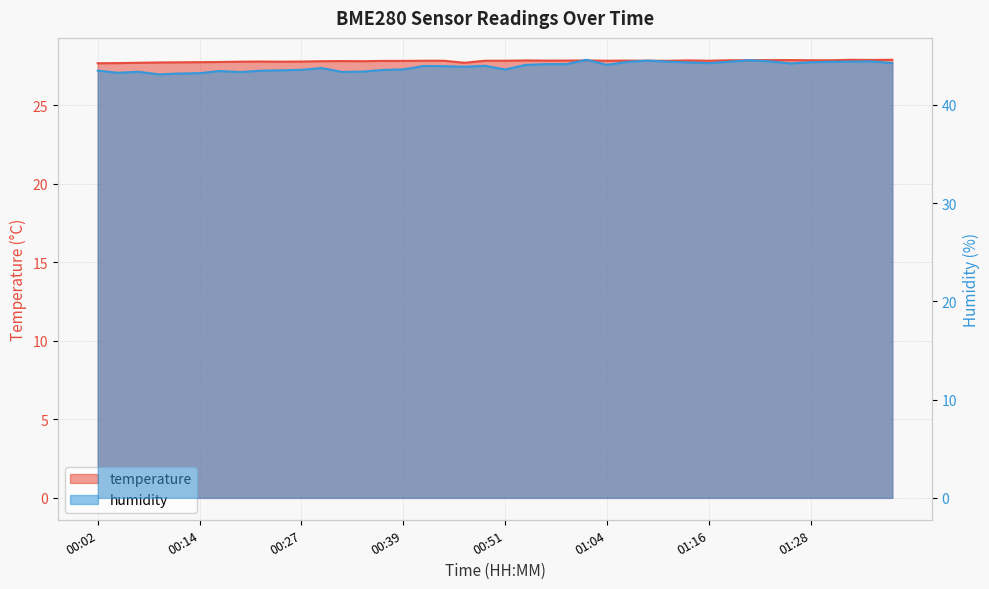

What is the lowest value of the temperature series?

27.7